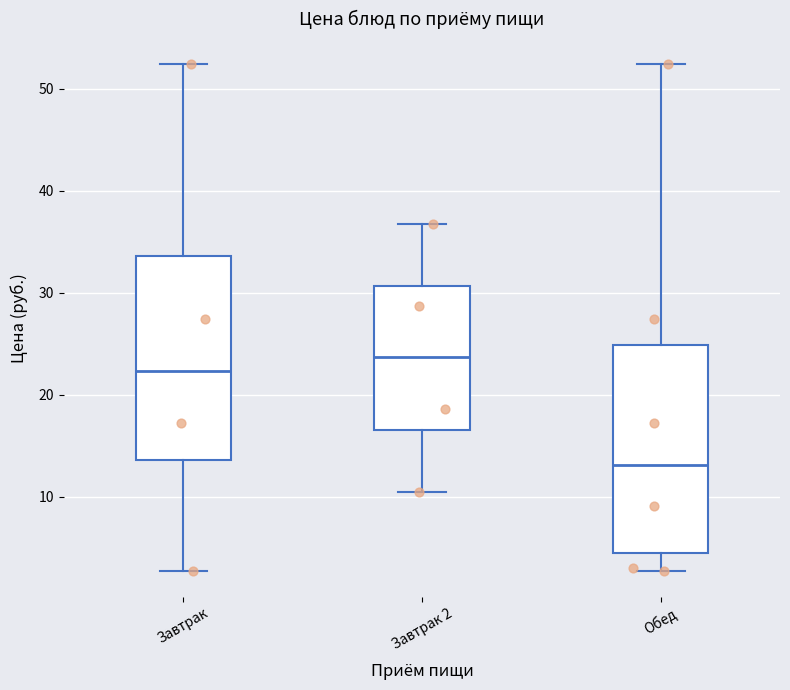

Reading left to right, transcribe this box plot: for each box, give where its median line is, the range the box spans, and where its two whiskers end, as read against the y-axis. The values are not printed on the chart, so give them approximately, as read against the axis.

Завтрак: median 22, box 14 to 34, whiskers 3 to 52
Завтрак 2: median 24, box 17 to 31, whiskers 11 to 37
Обед: median 13, box 5 to 25, whiskers 3 to 52